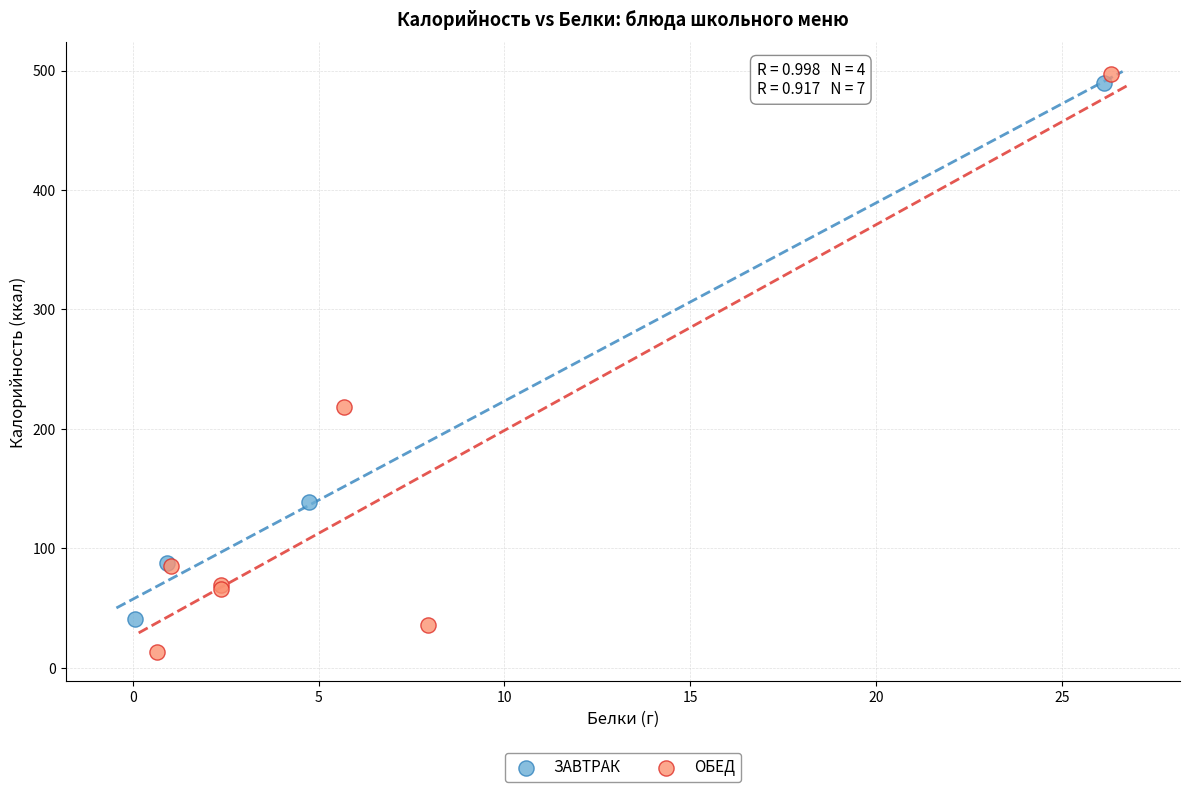

What are all the series names shown in the legend?

ЗАВТРАК, ОБЕД